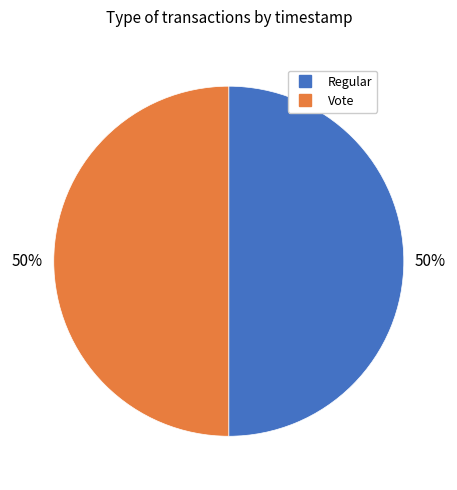

Is the sum of Regular and Vote greater than half?

Yes